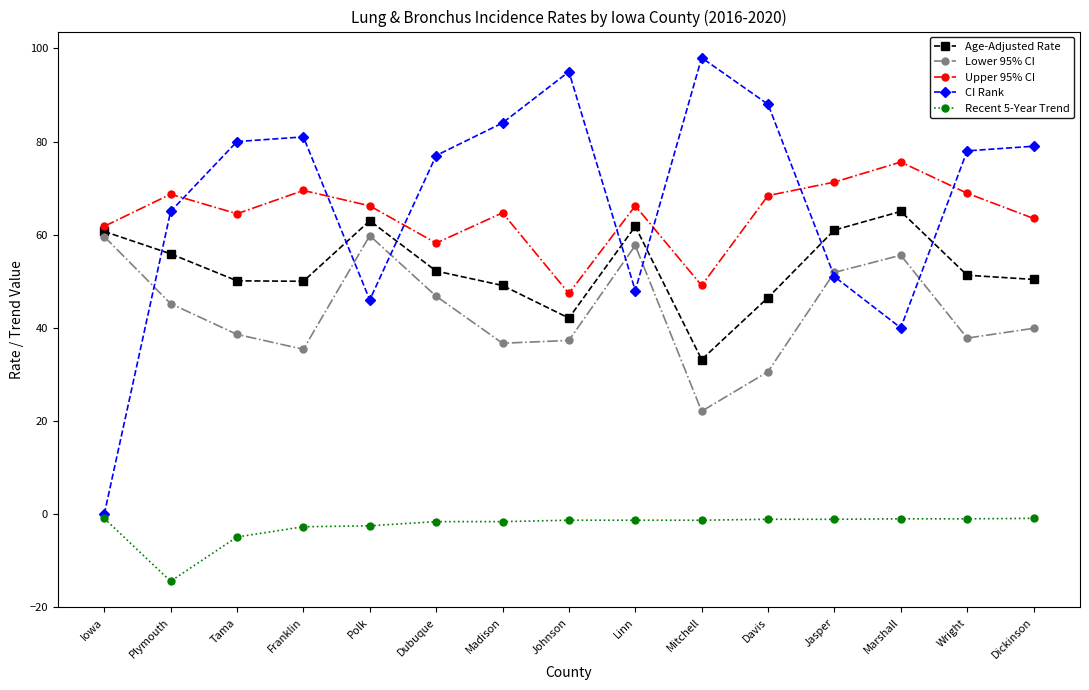

What position from the right is Johnson?

8